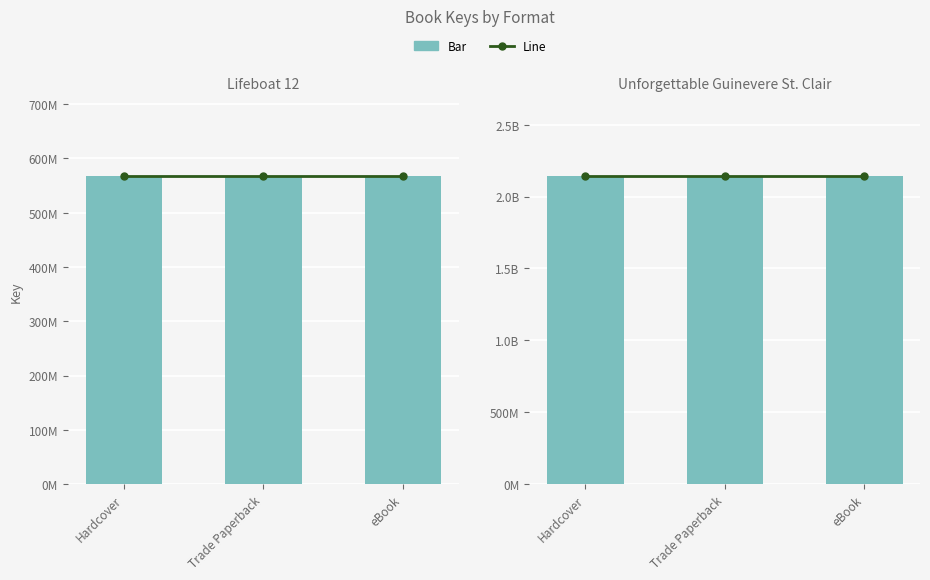

Where is Lifeboat 12 (line) nearest to the value 567301969?

Hardcover